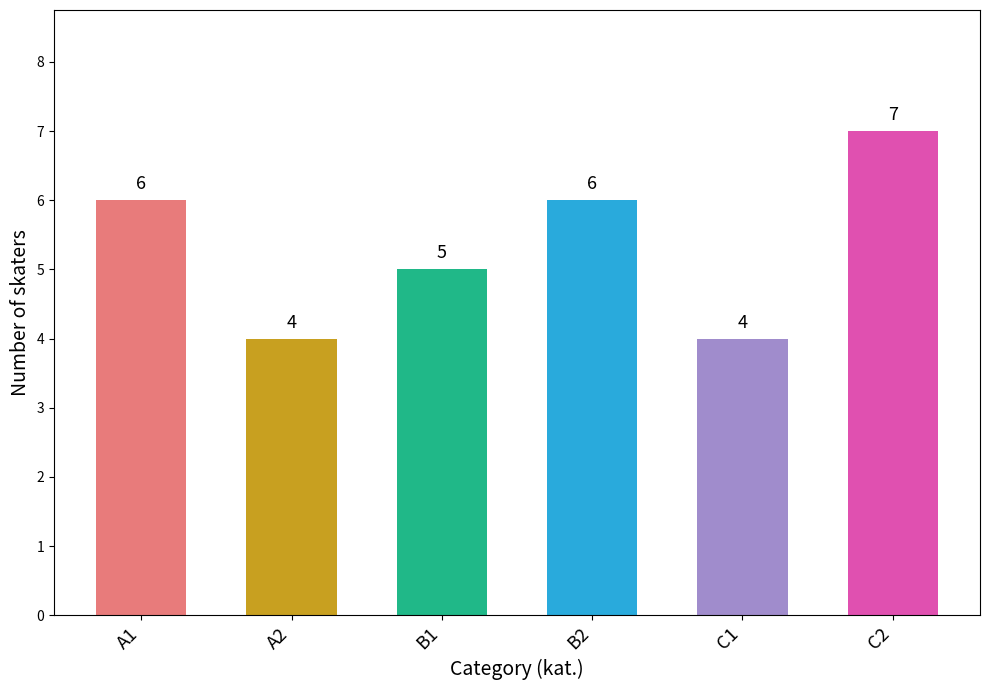

What is the maximum value shown in the chart?

7